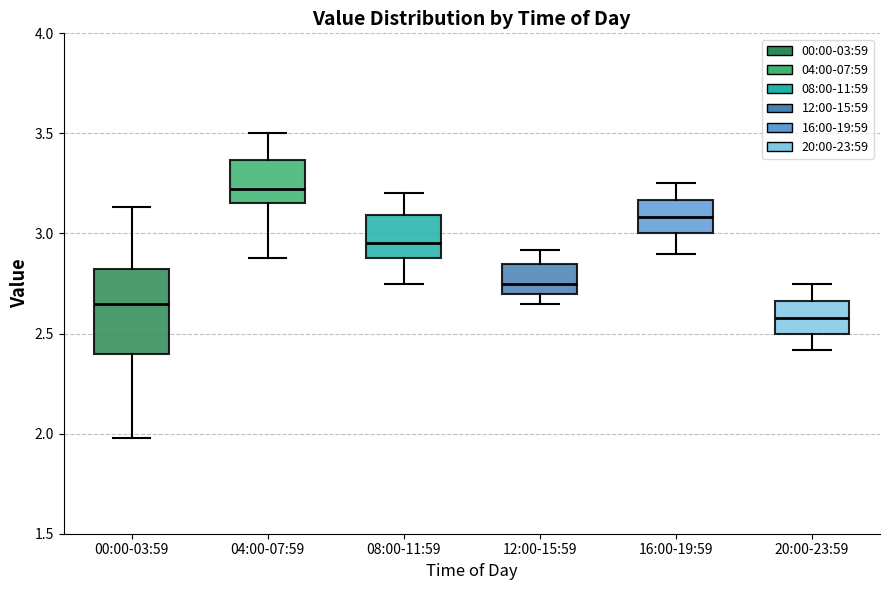

Reading left to right, transcribe this box plot: for each box, give where its median line is, the range the box spans, and where its two whiskers end, as read against the y-axis. The values are not printed on the chart, so give them approximately, as read against the axis.

00:00-03:59: median 2.65, box 2.40 to 2.85, whiskers 2.00 to 3.15
04:00-07:59: median 3.20, box 3.15 to 3.35, whiskers 2.90 to 3.50
08:00-11:59: median 2.95, box 2.90 to 3.10, whiskers 2.75 to 3.20
12:00-15:59: median 2.75, box 2.70 to 2.85, whiskers 2.65 to 2.90
16:00-19:59: median 3.10, box 3.00 to 3.15, whiskers 2.90 to 3.25
20:00-23:59: median 2.60, box 2.50 to 2.65, whiskers 2.40 to 2.75